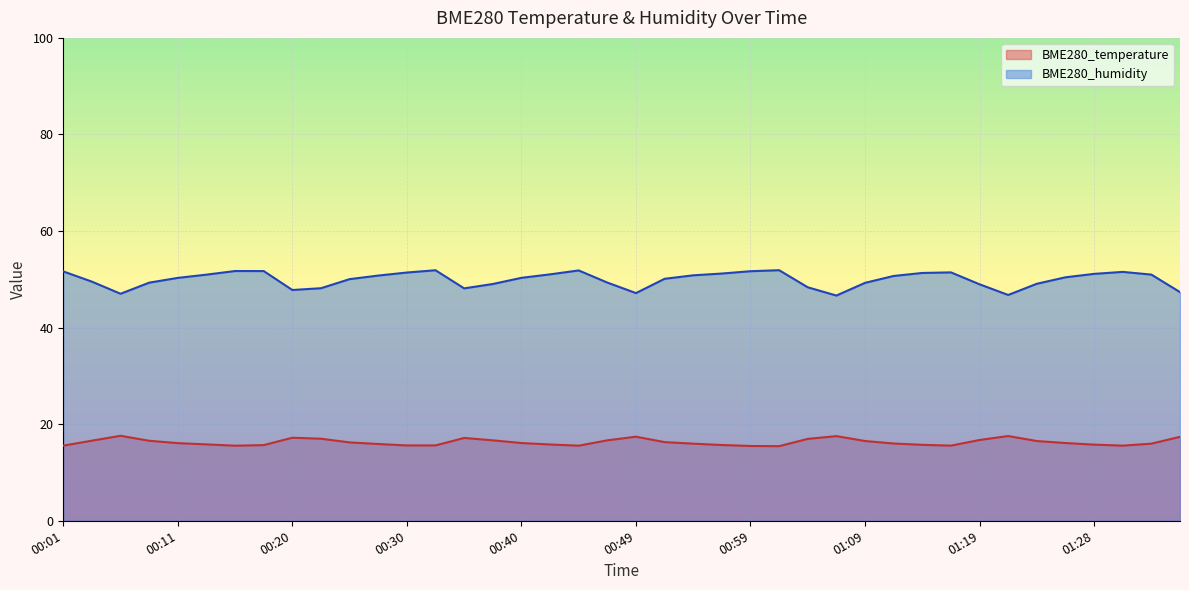

At which label does BME280_temperature first exceed 16?

00:03